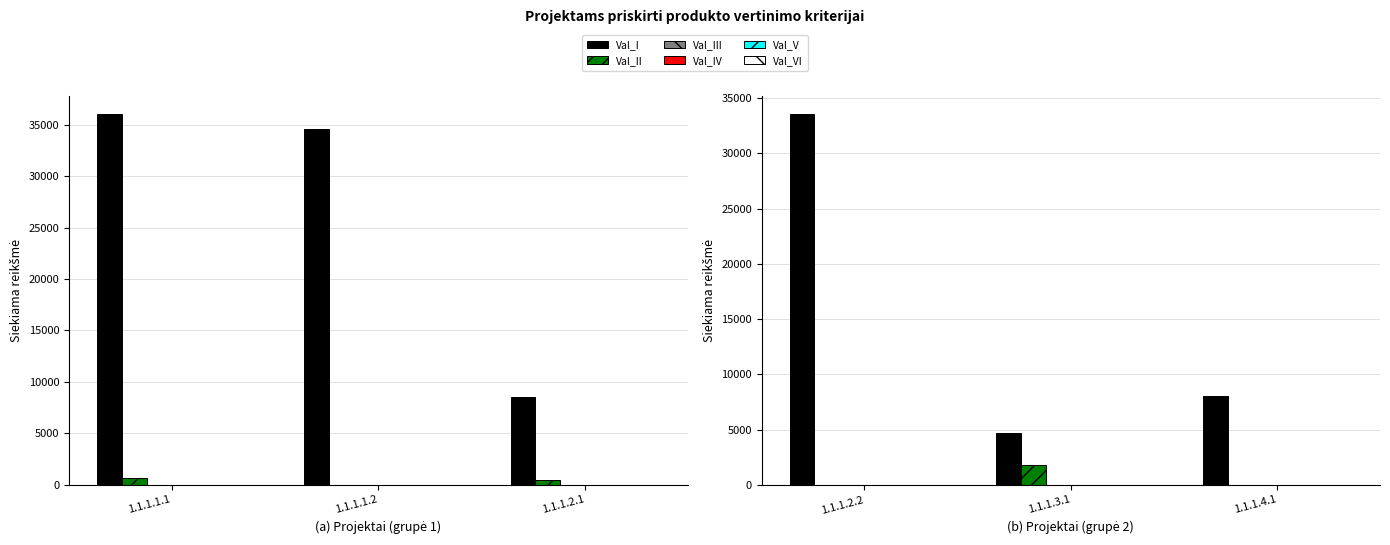

The Val_II series shows 1211.6 at 1.1.1.2.2. True or false?

False